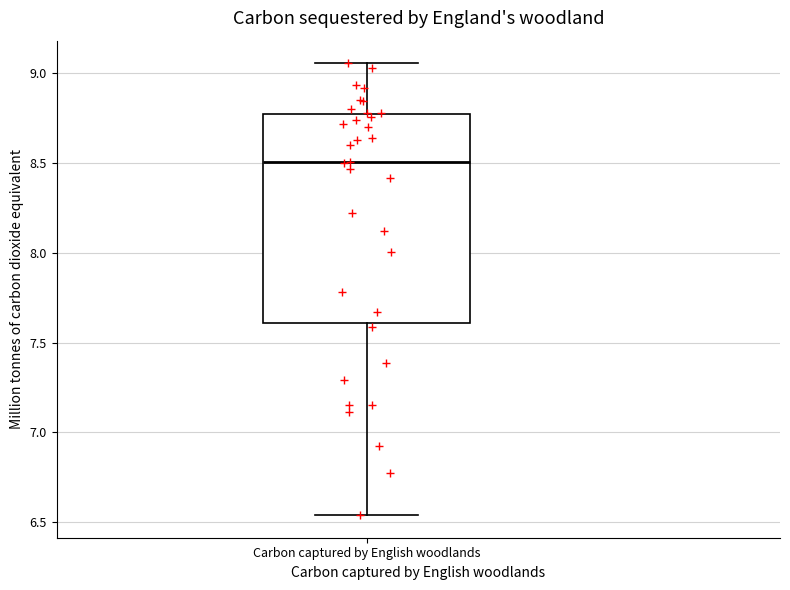

Transcribe this box plot: give where the median line is, the range the box spans, and where the two whiskers end, as read against the y-axis. The values are not printed on the chart, so give them approximately, as read against the axis.

median 8.50, box 7.60 to 8.75, whiskers 6.55 to 9.05